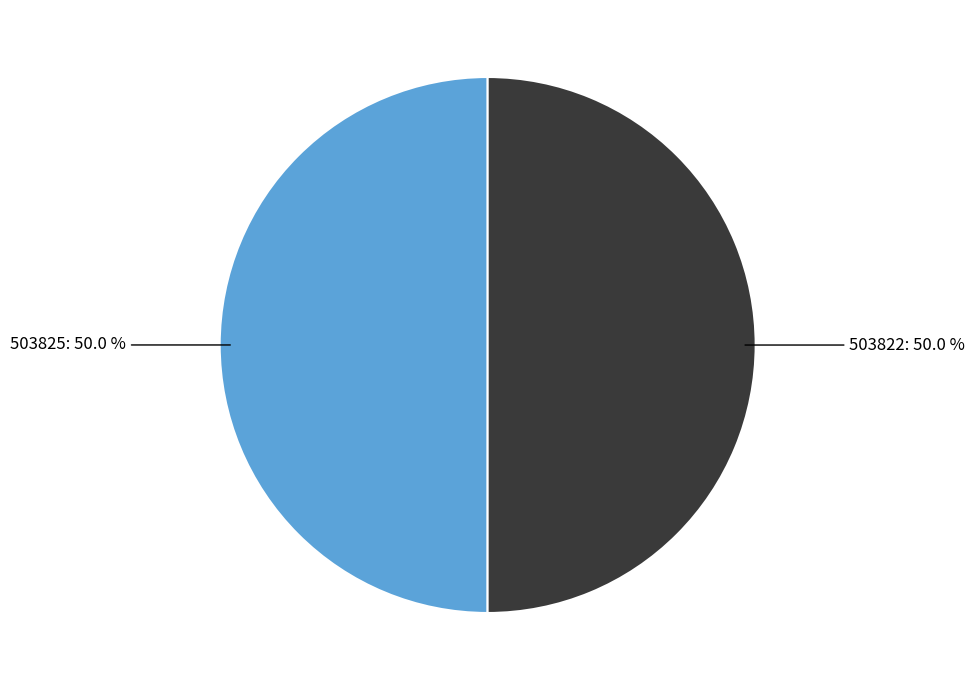

What percentage do 503825 and 503822 together represent?

100.0%